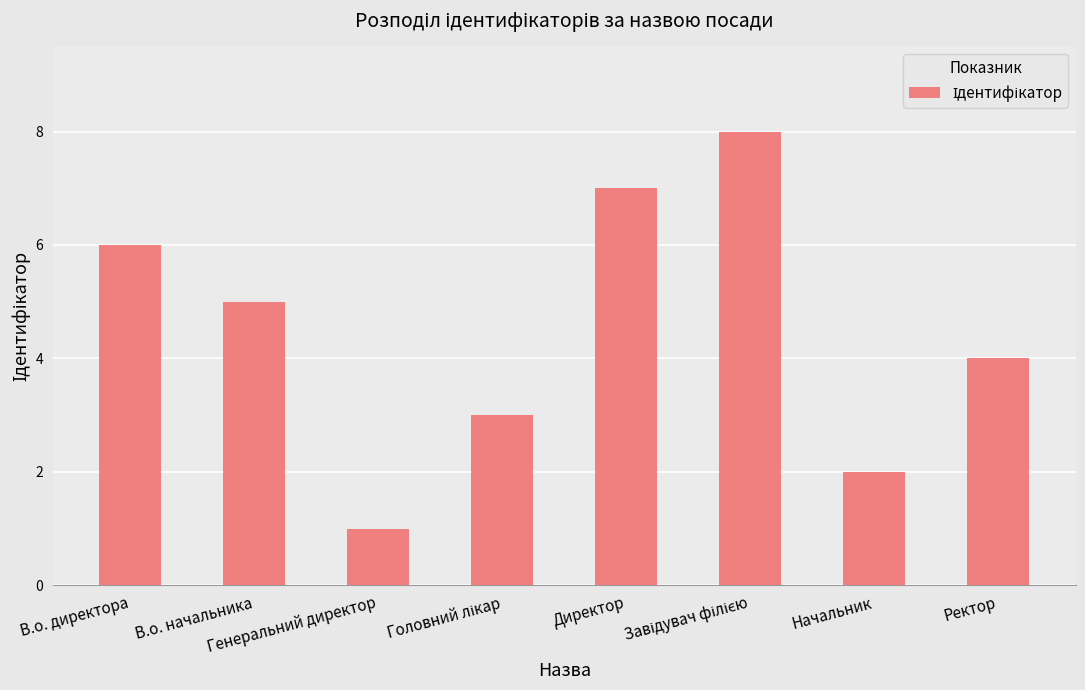

At which label does the data first exceed 5?

В.о. директора